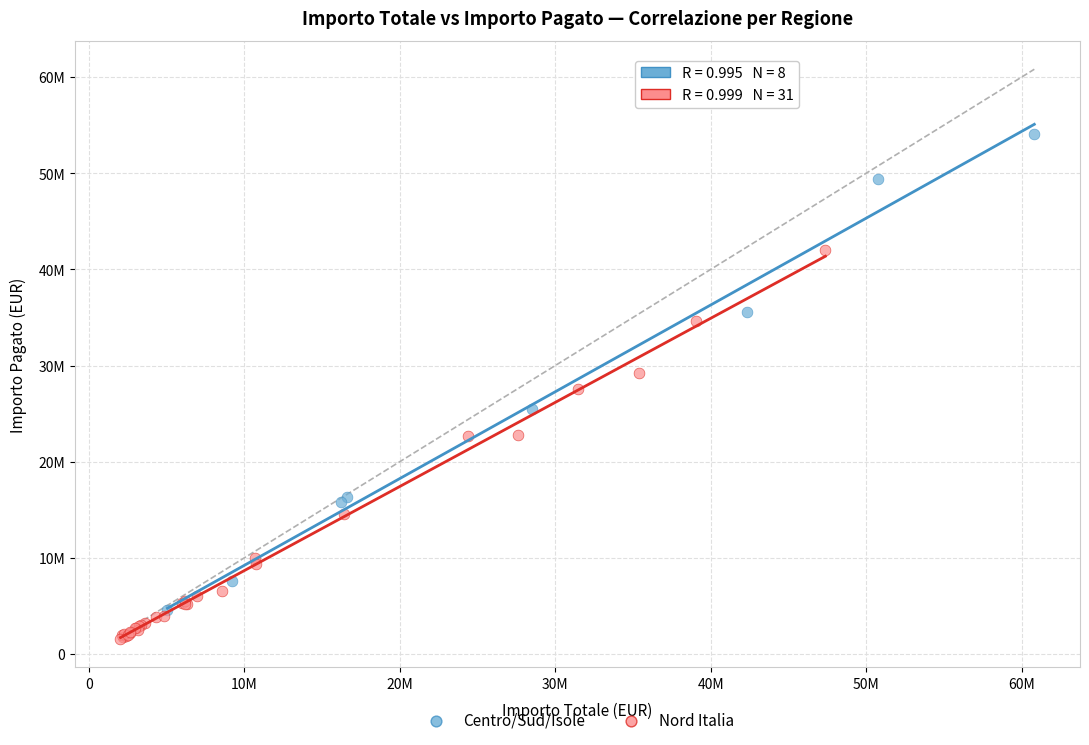

What are all the series names shown in the legend?

Centro/Sud/Isole, Nord Italia